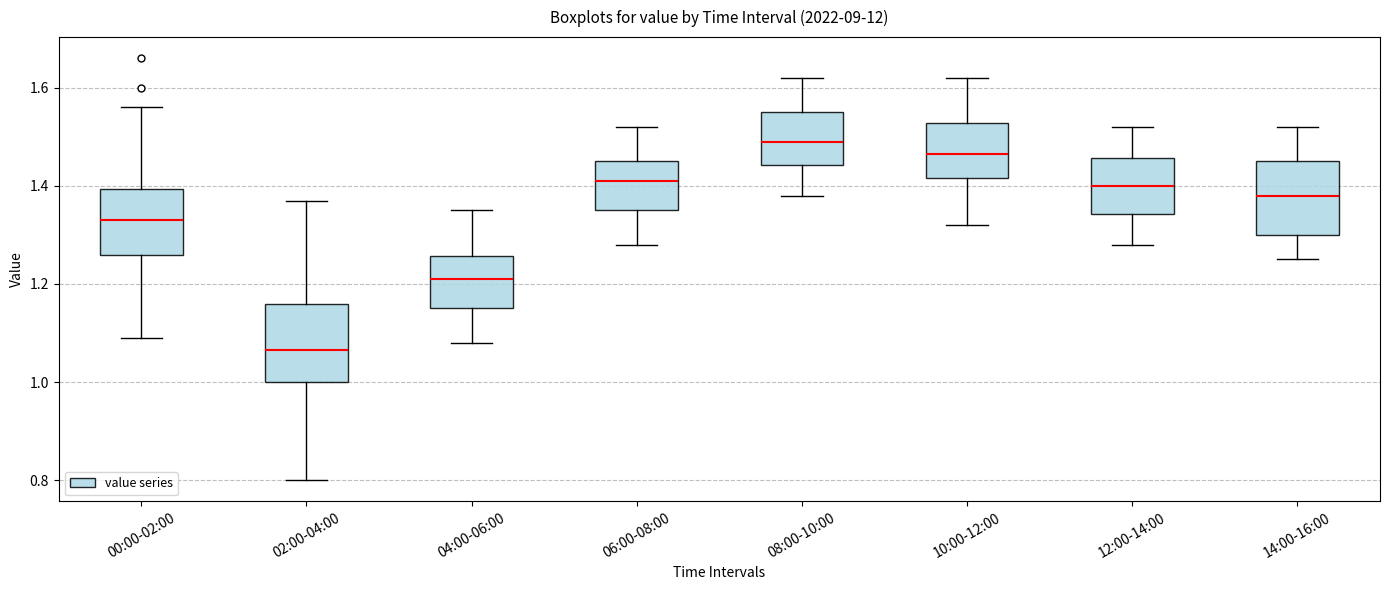

Which box has the highest median line?

08:00-10:00